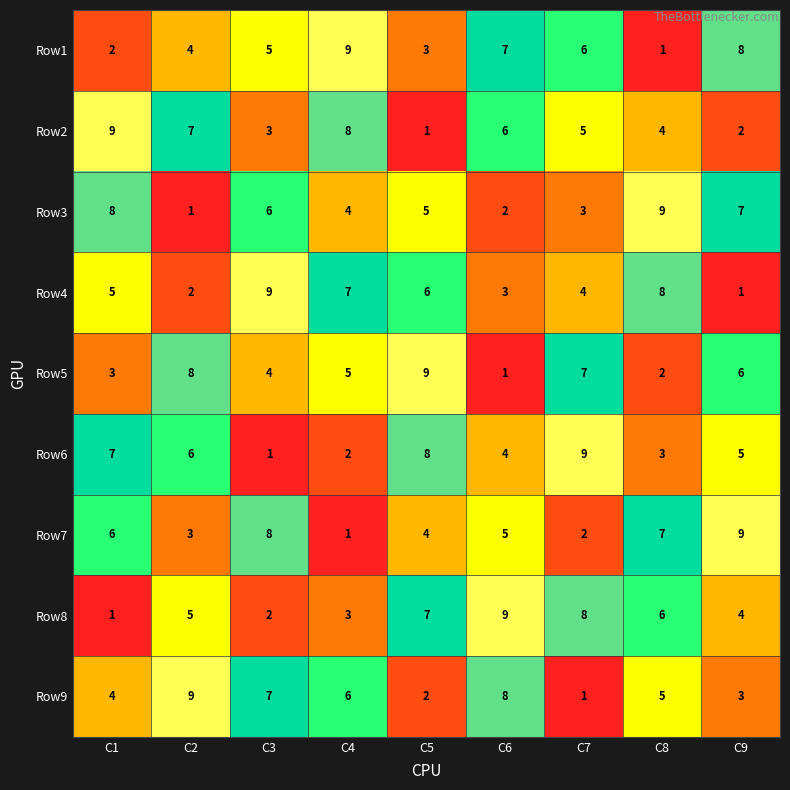

At which label is Row5 closest to 5?

C4